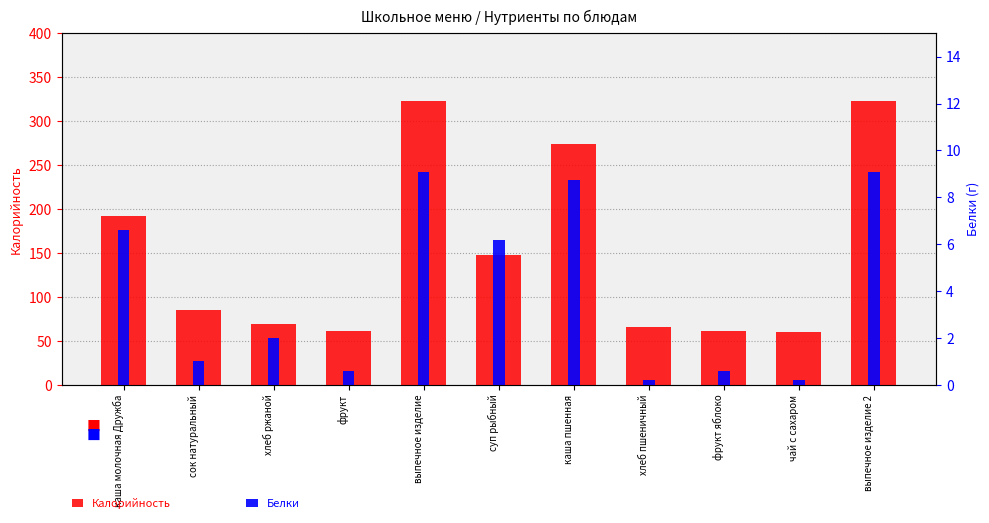

The Белки series shows 13.4 at выпечное изделие. True or false?

False